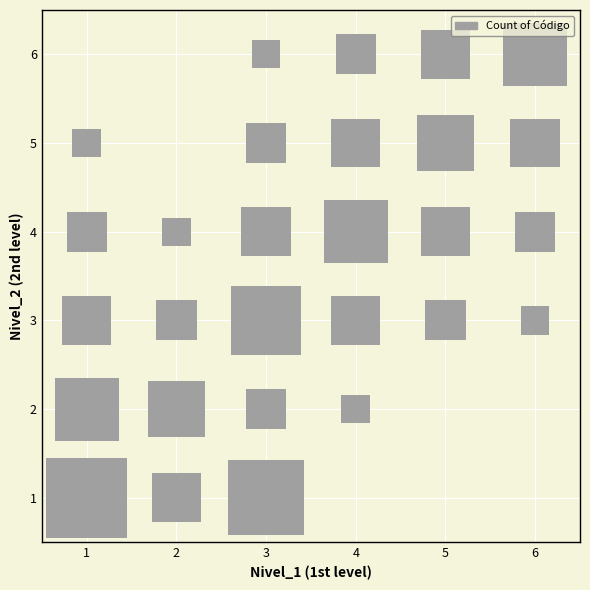

Rank the categories by 5 value from lowest to highest.

2, 1, 3, 4, 6, 5